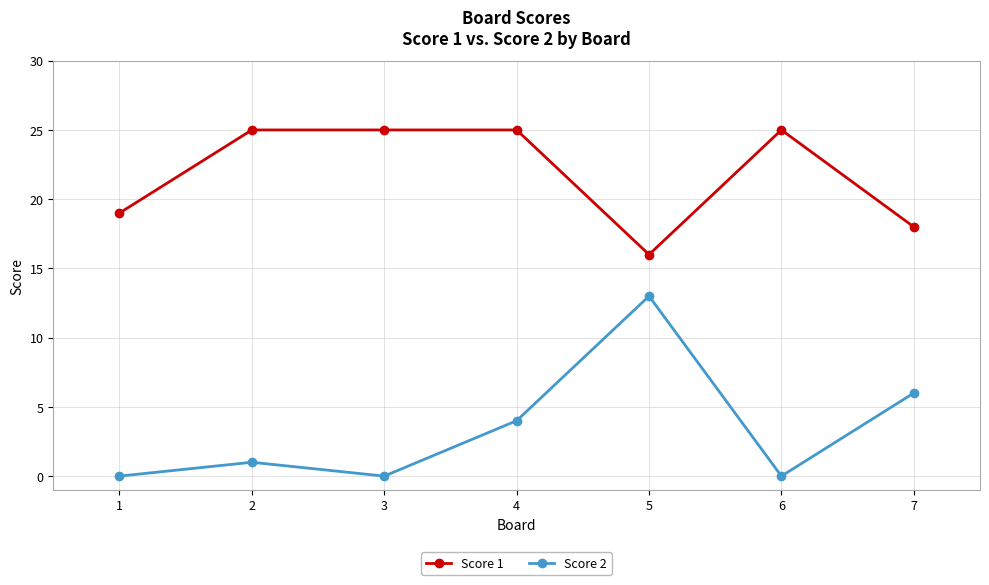

In Score 2, how many points are higher than both neighbors (excluding endpoints)?

2